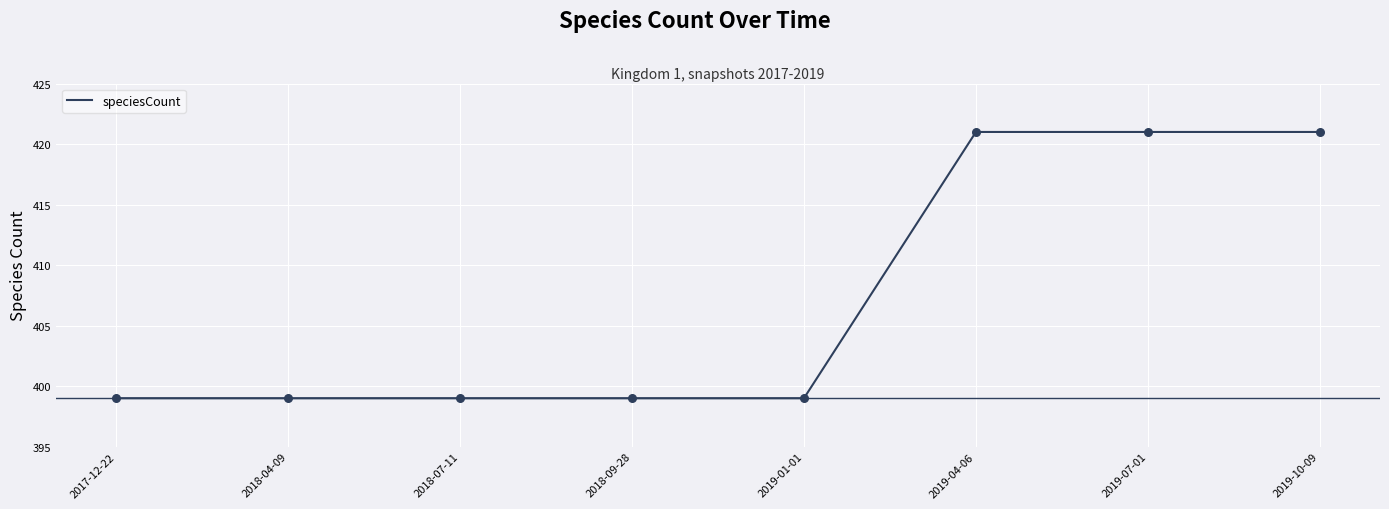

Between 2019-07-01 and 2018-04-09, which is larger?

2019-07-01